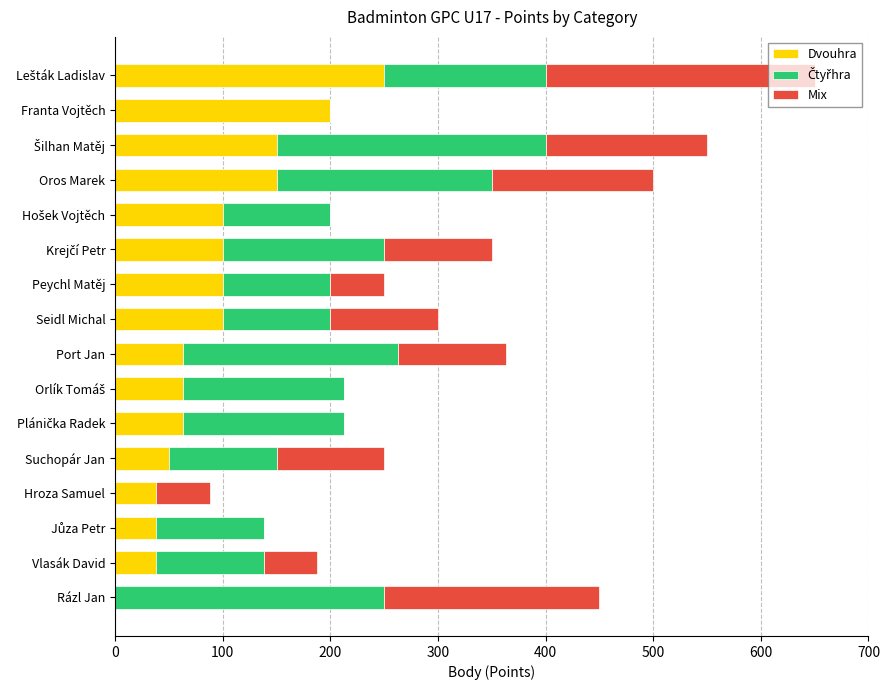

The value of Dvouhra at Hroza Samuel is 38. True or false?

True